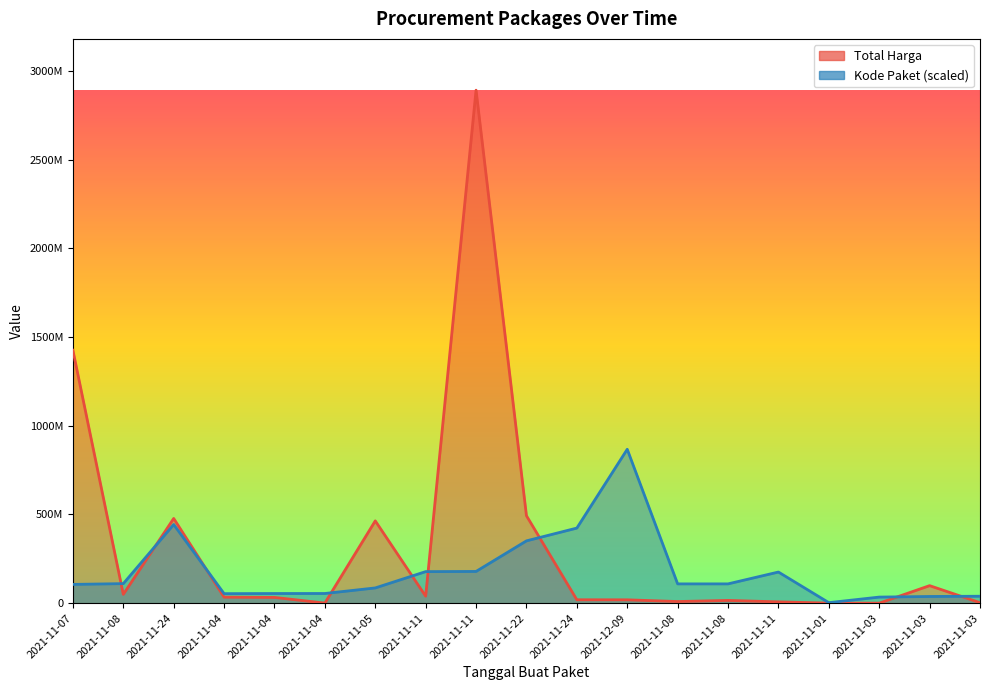

What is the difference between the second highest and second lowest values in the Total Harga series?

1425534300.0